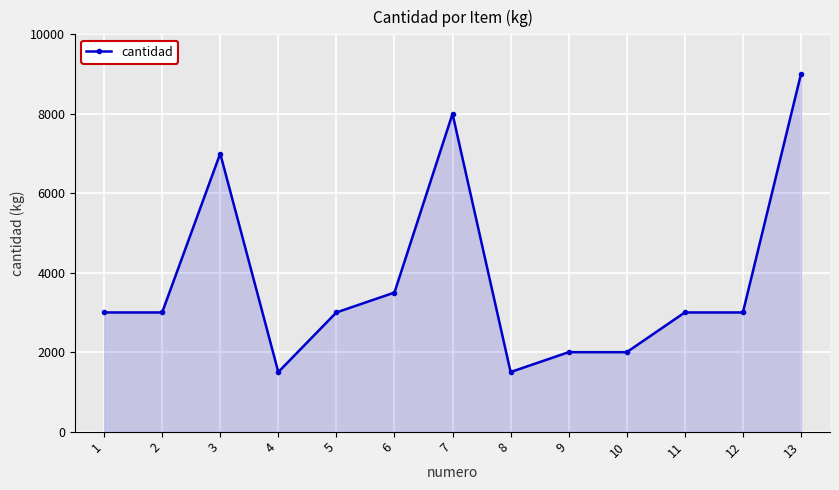

What is the value of the 4th point from the left?

1500